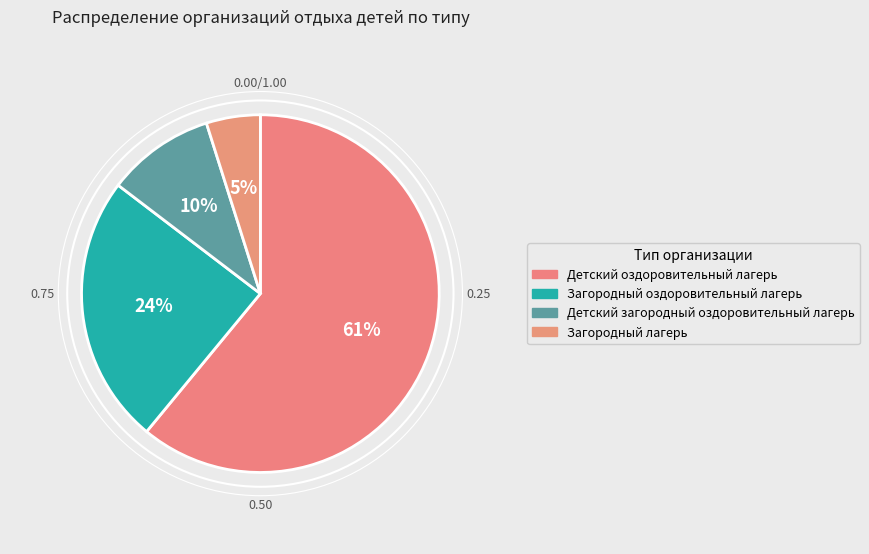

Is there any slice that represents more than half of the pie?

Yes